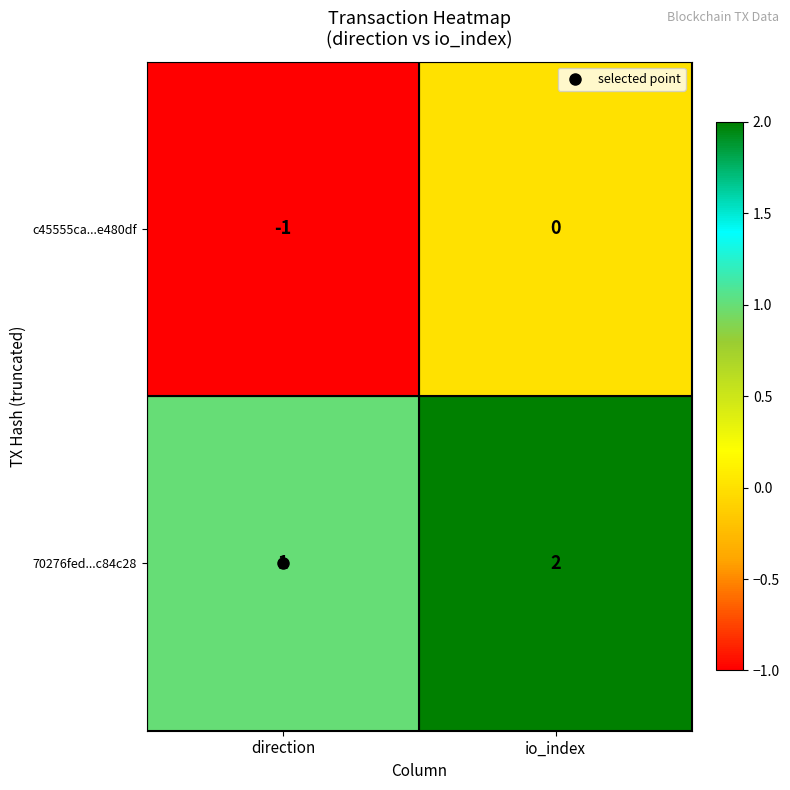

The value of 70276fed...c84c28 at direction is 1. True or false?

True